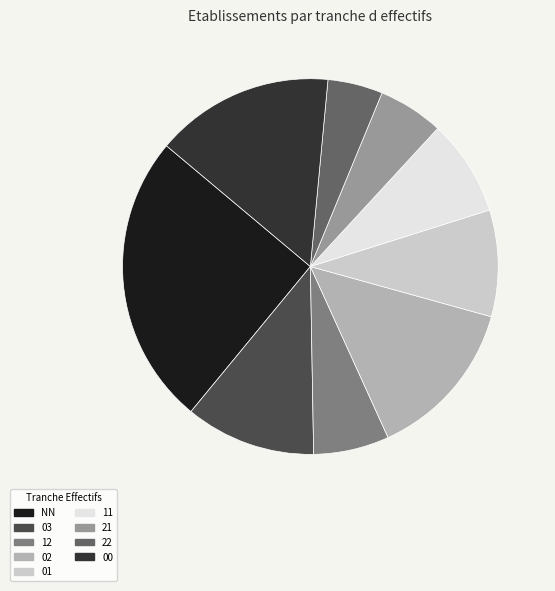

How many slices are in this pie chart?

9